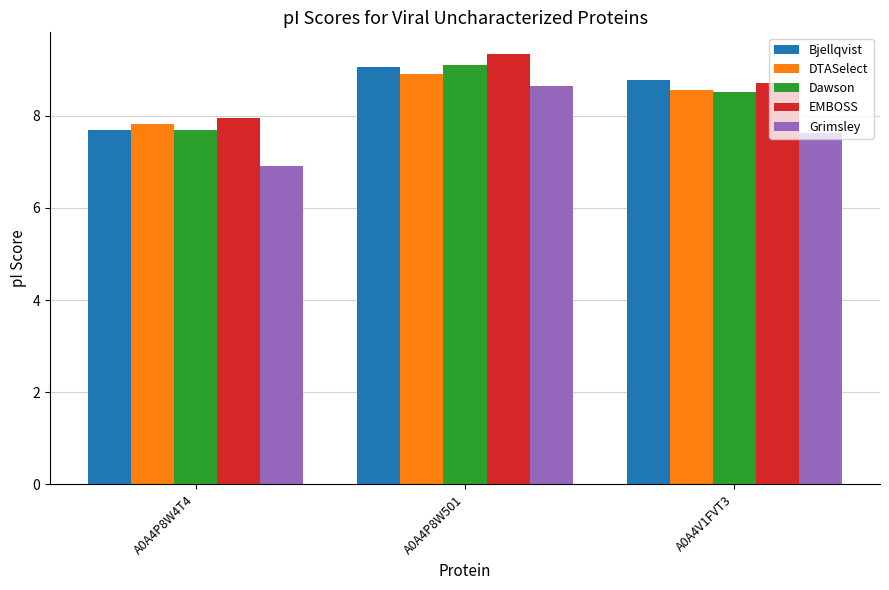

At which label does EMBOSS reach its peak?

A0A4P8W501